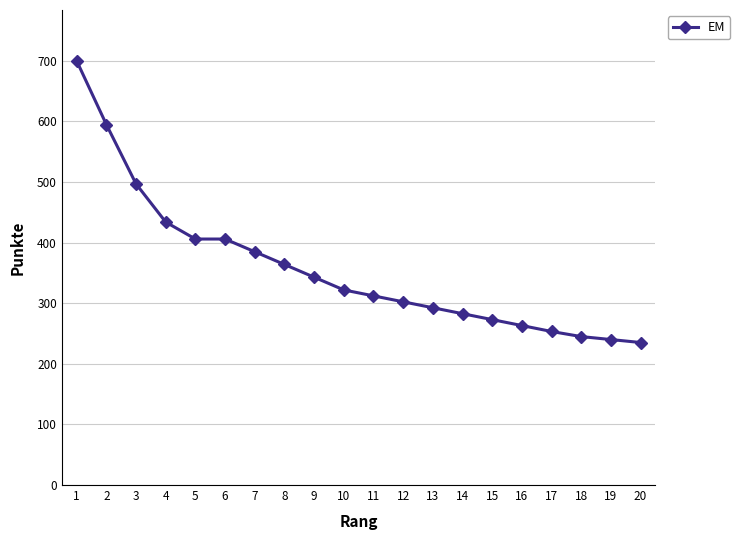

Reading left to right, transcribe all the data shown in this chart.

1=700.0	2=595.0	3=497.0	4=434.0	5=406.0	6=406.0	7=385.0	8=364.0	9=343.0	10=322.0	11=312.2	12=302.4	13=292.6	14=282.8	15=273.0	16=263.2	17=253.4	18=245.0	19=240.1	20=235.2